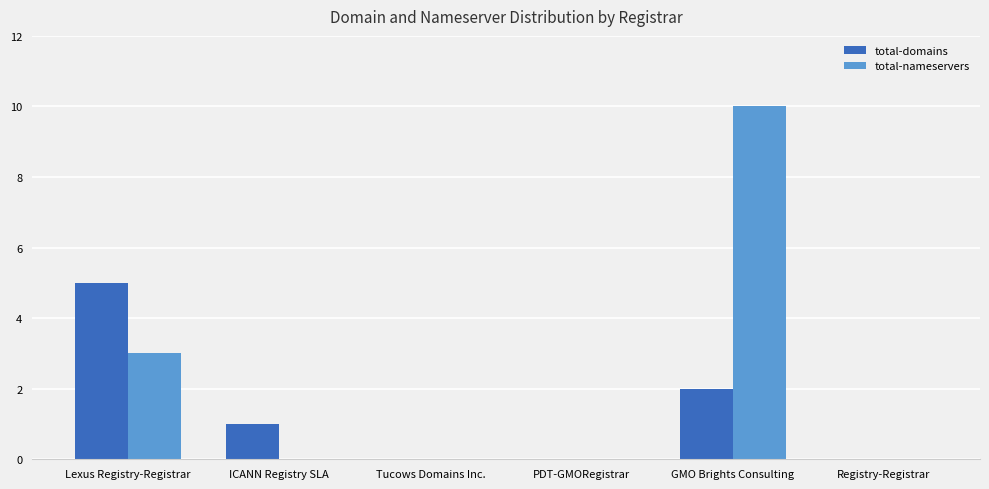

At which label does total-nameservers reach its peak?

GMO Brights Consulting